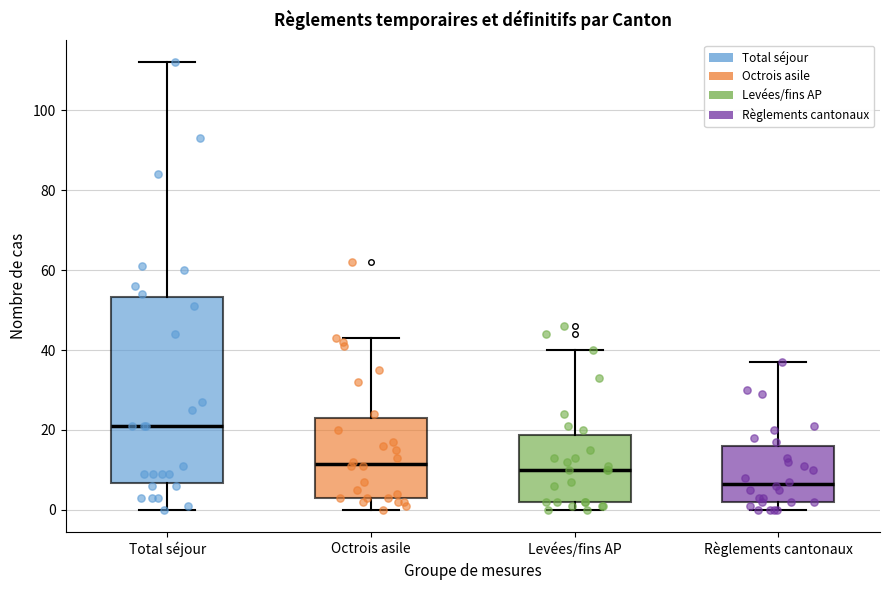

Which box's median line is the highest?

Total séjour